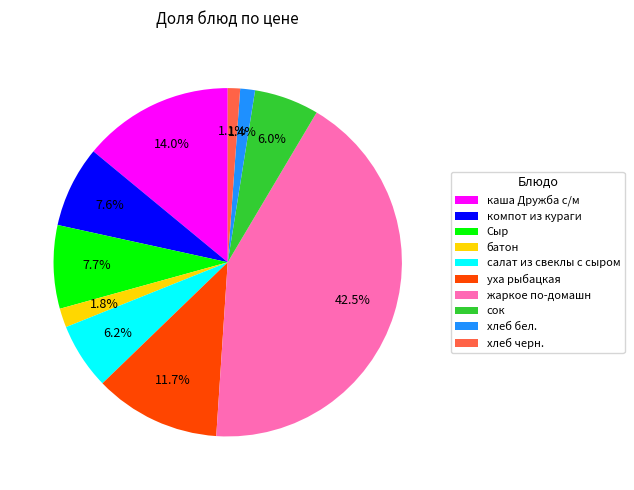

Between каша Дружба с/м and хлеб черн., which is larger?

каша Дружба с/м